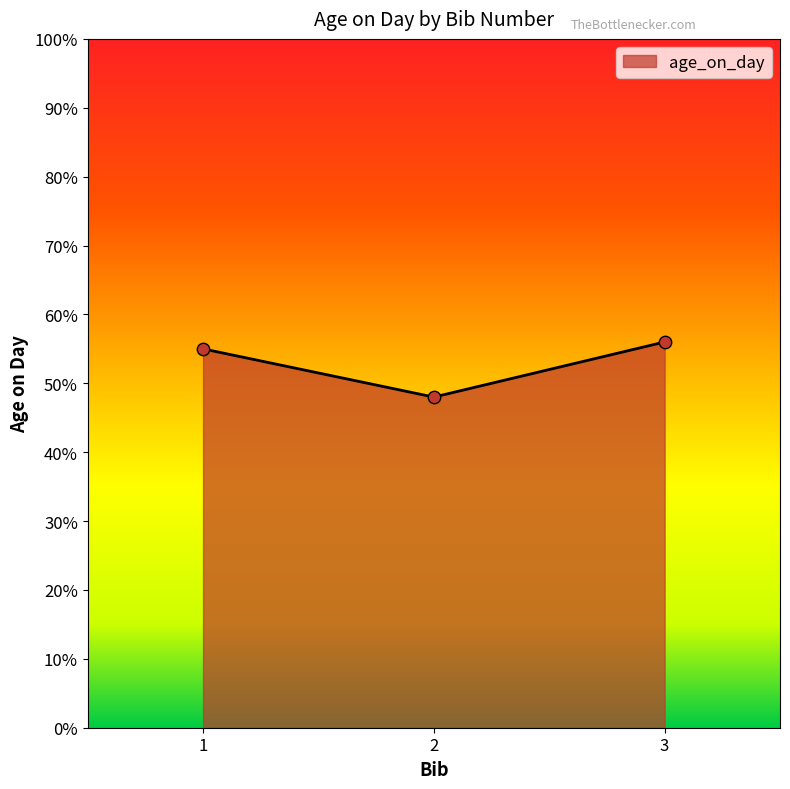

Between 3 and 2, which is larger?

3